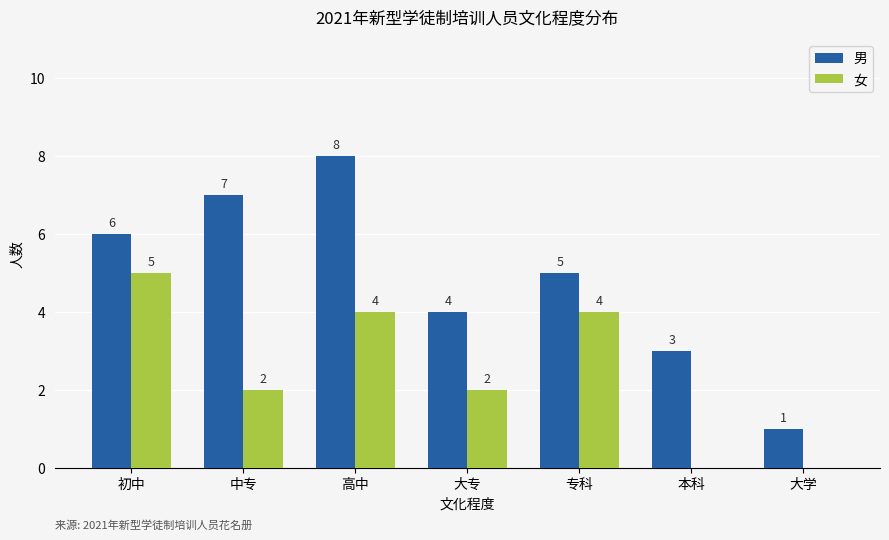

Are the bars horizontal?

No